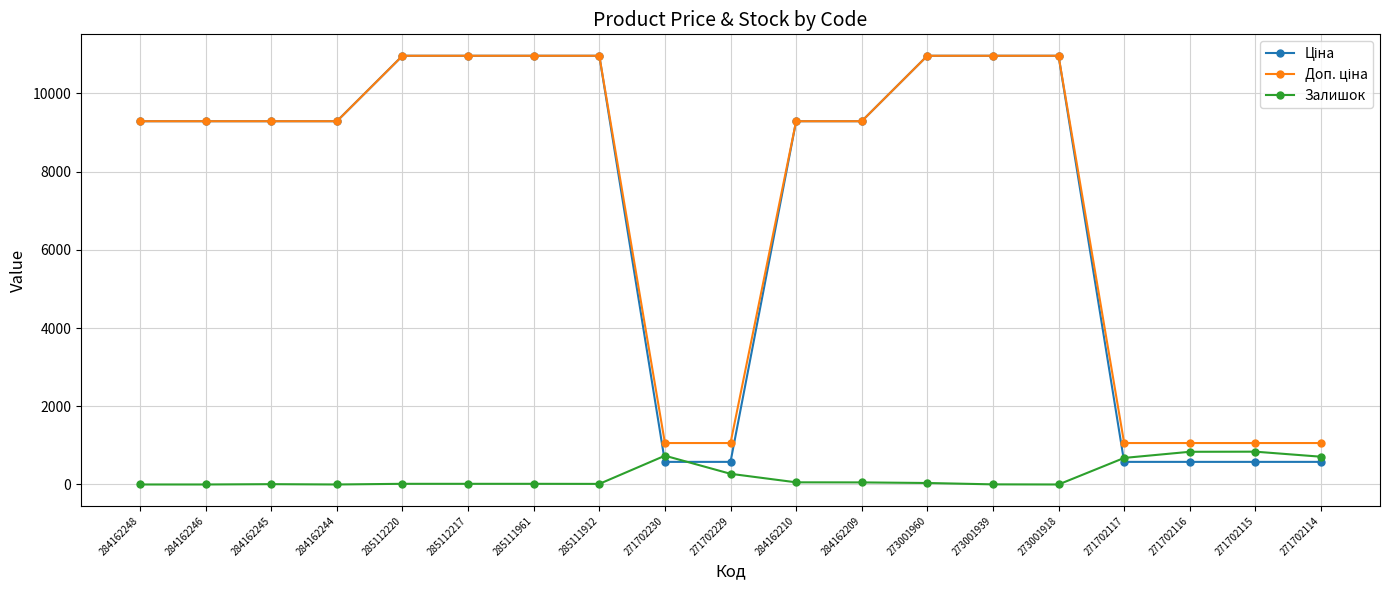

Is it true that Залишок equals 8.0 at 284162245?

True